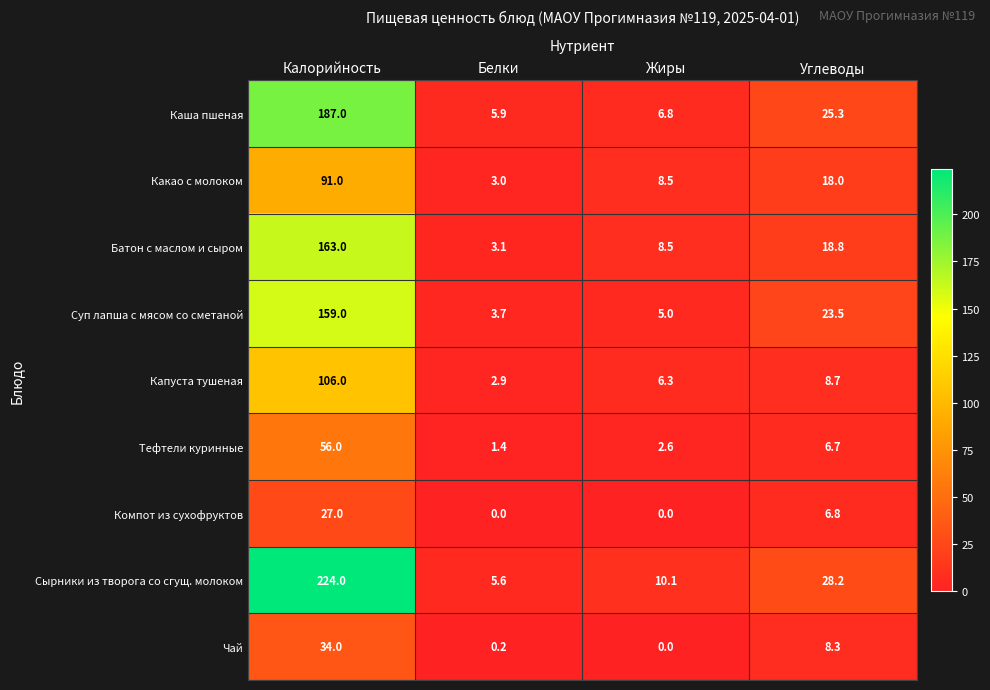

How many data points in Тефтели куринные are above 6?

2